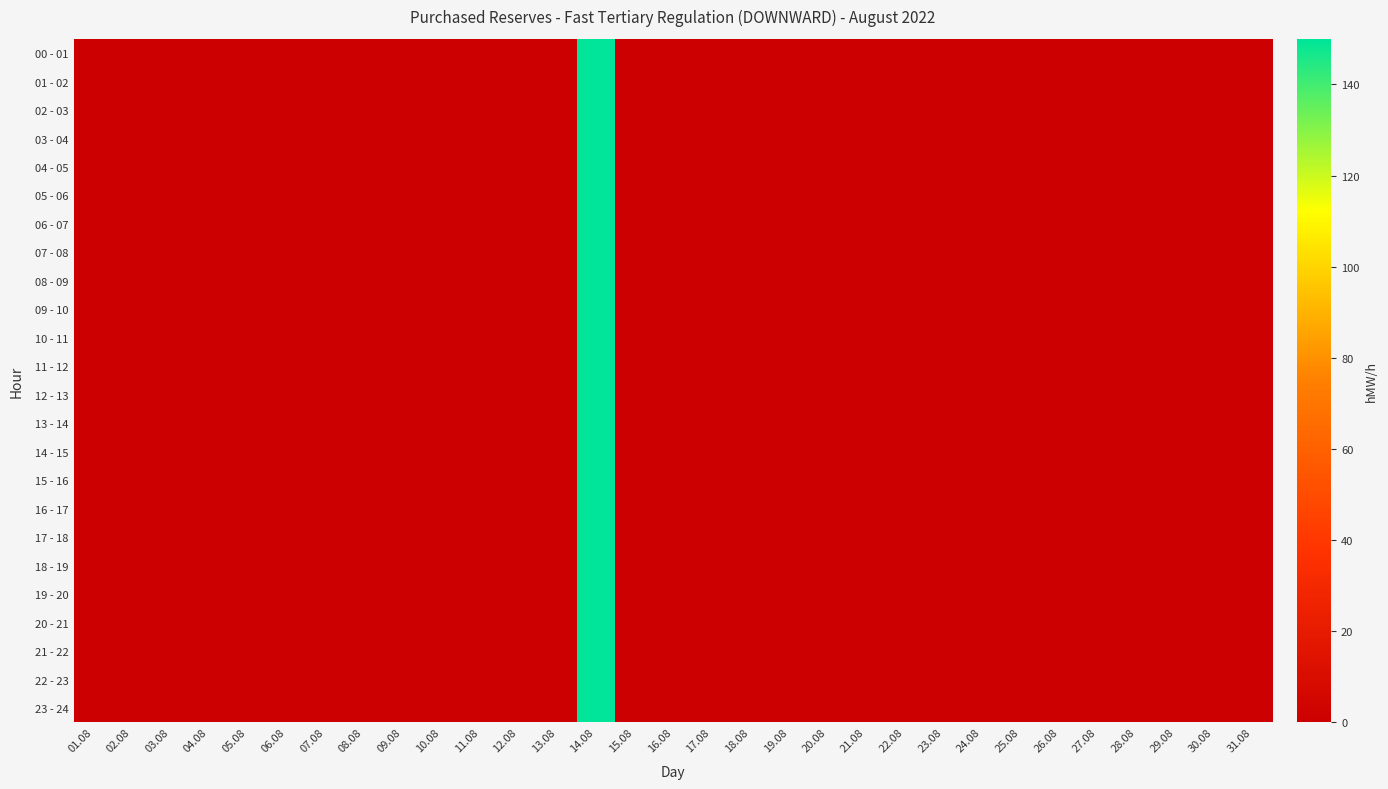

How many data points does each series have?

31